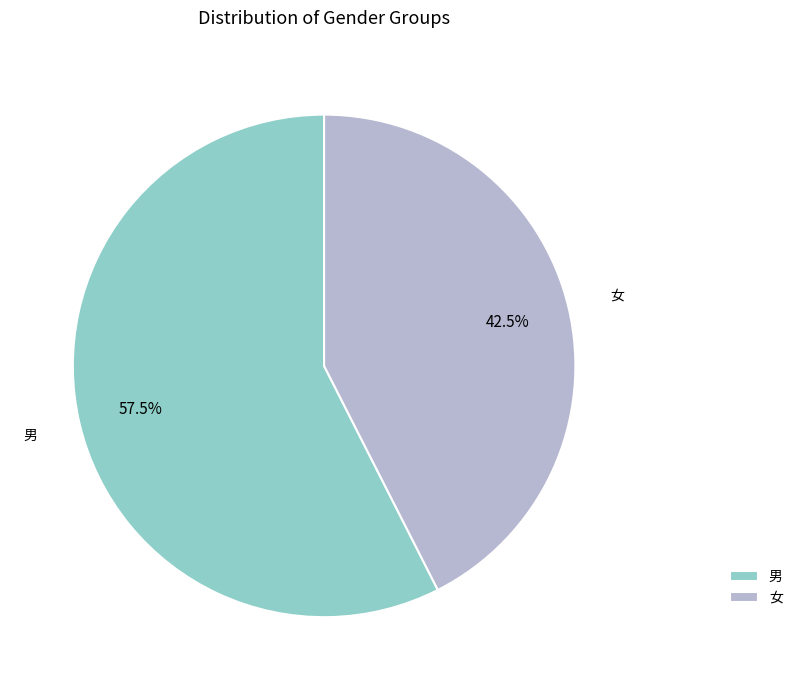

Which slice is the largest?

男